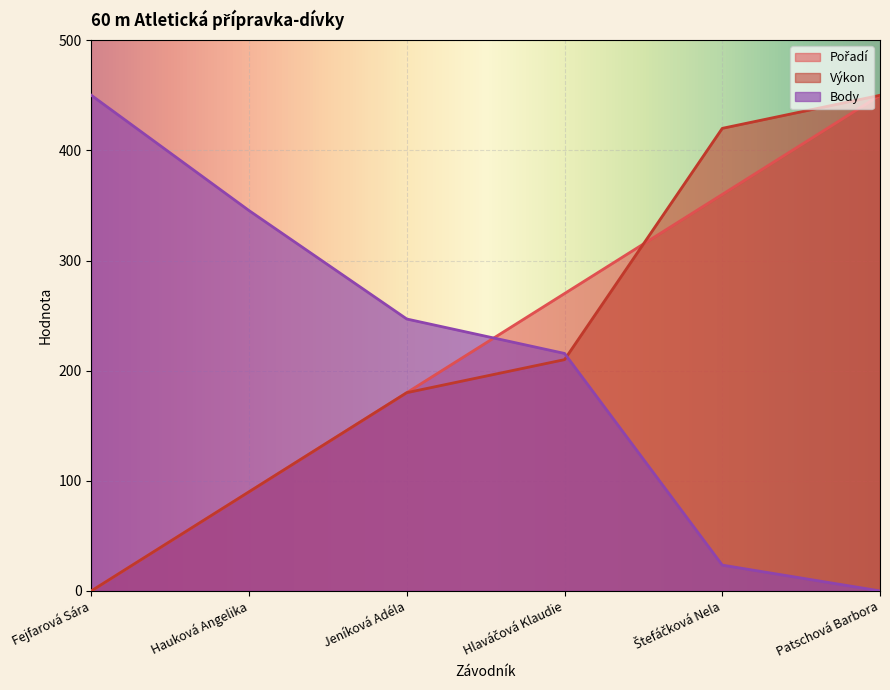

At how many categories does at least one series exceed 368?

3